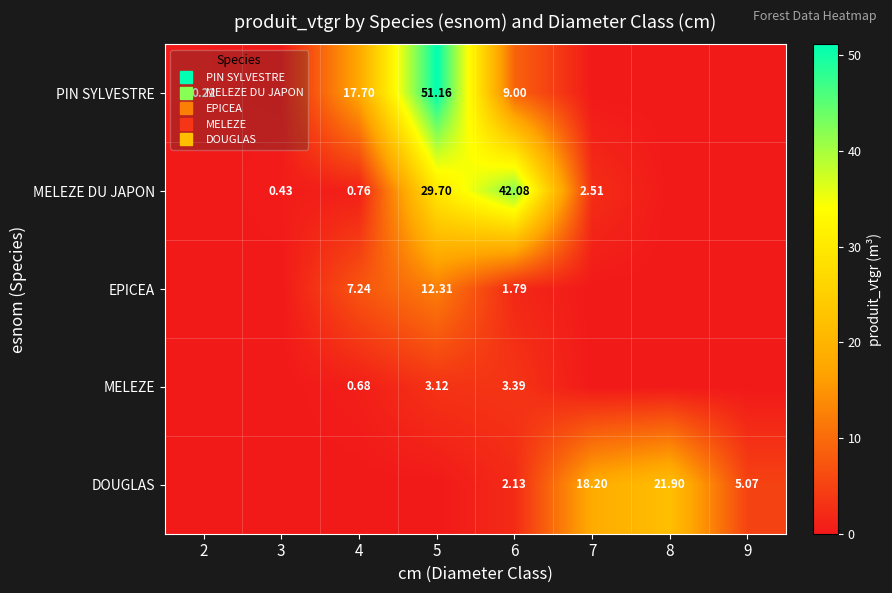

What is the maximum value shown in the chart?

51.2